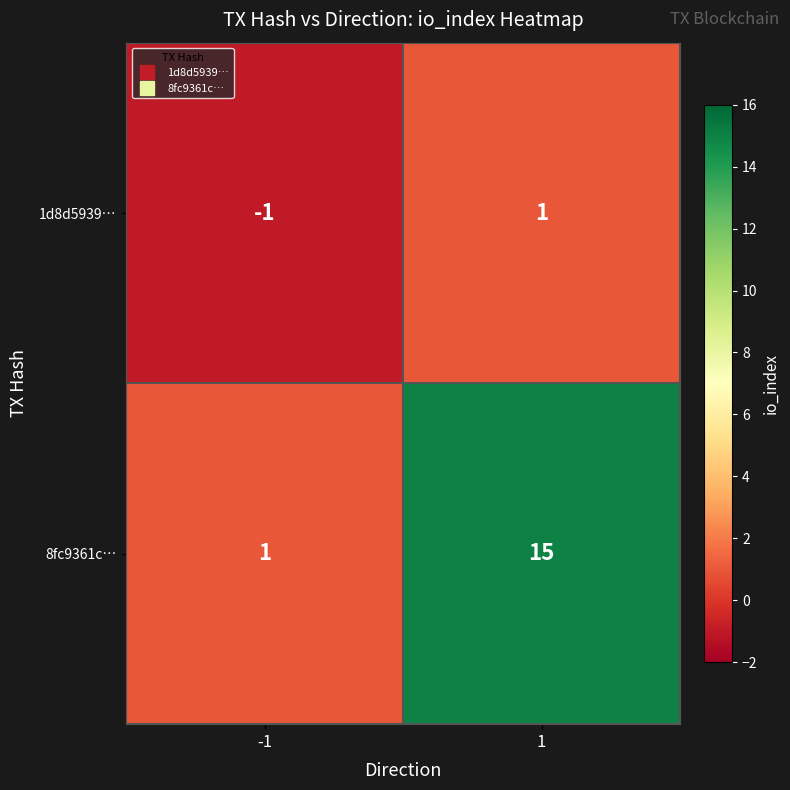

What is the maximum value shown in the chart?

15